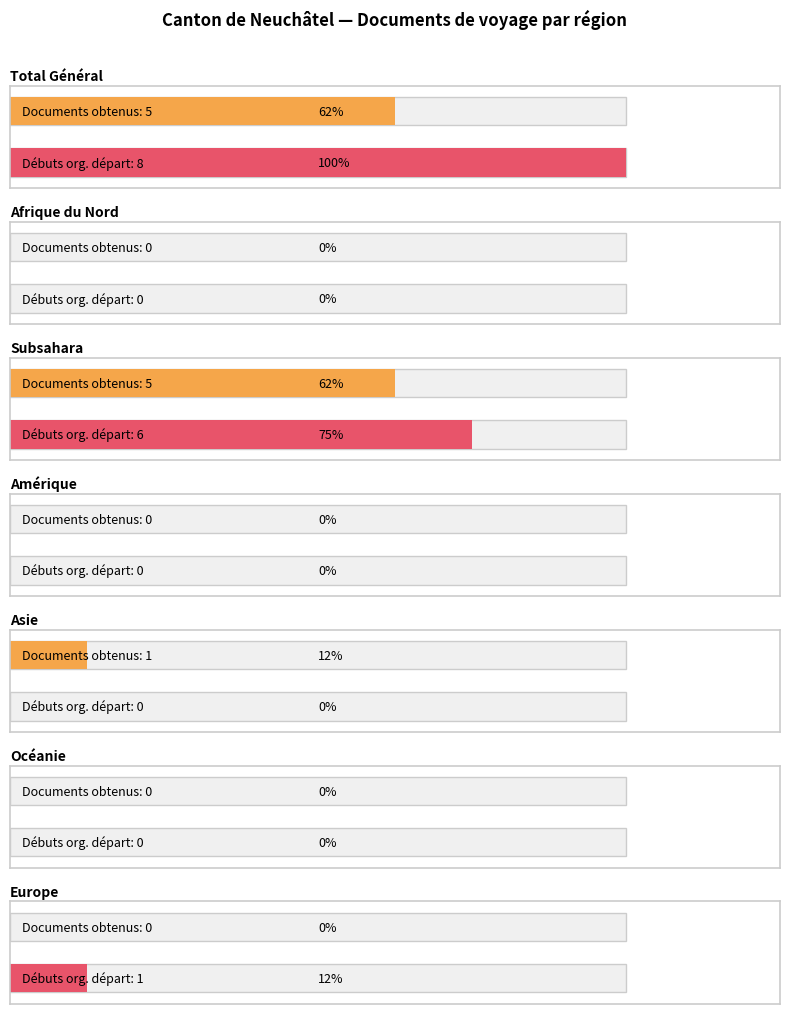

True or false: Débuts organisation départ (col_7) has a value of 0 at Asie.

True